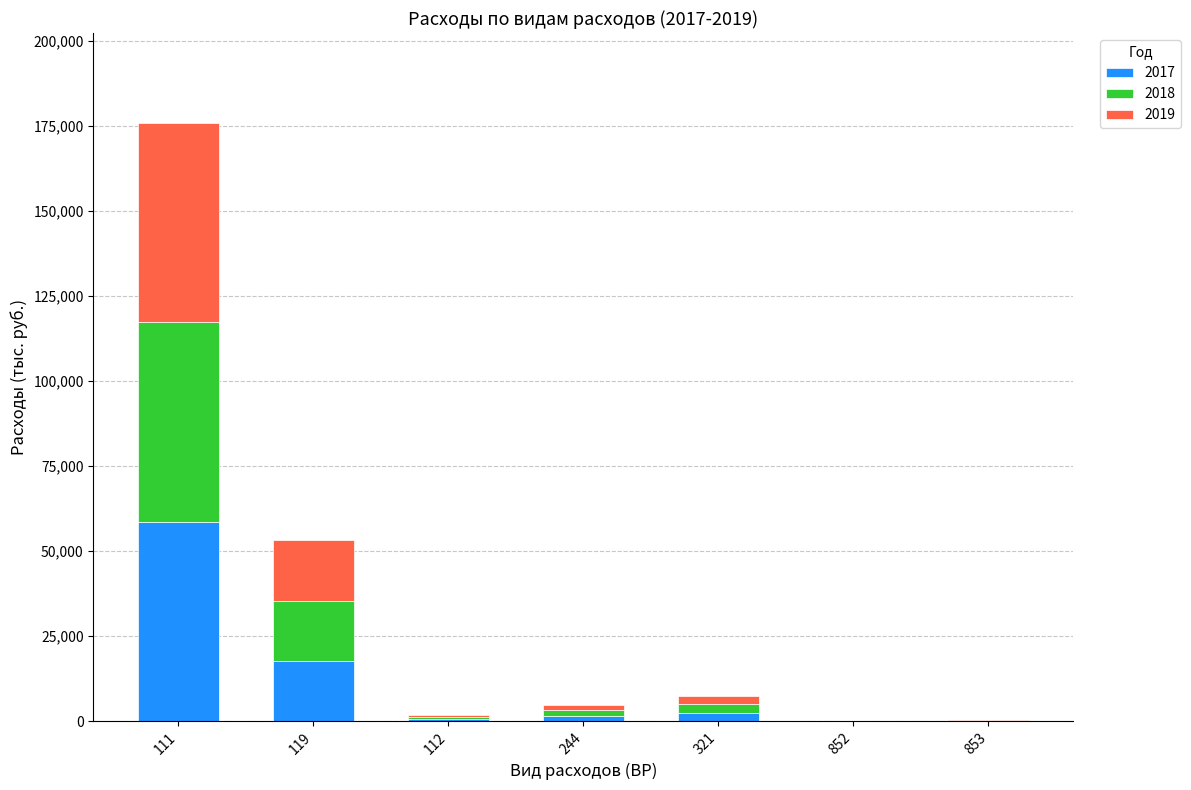

At which category is the sum across all series the highest?

111